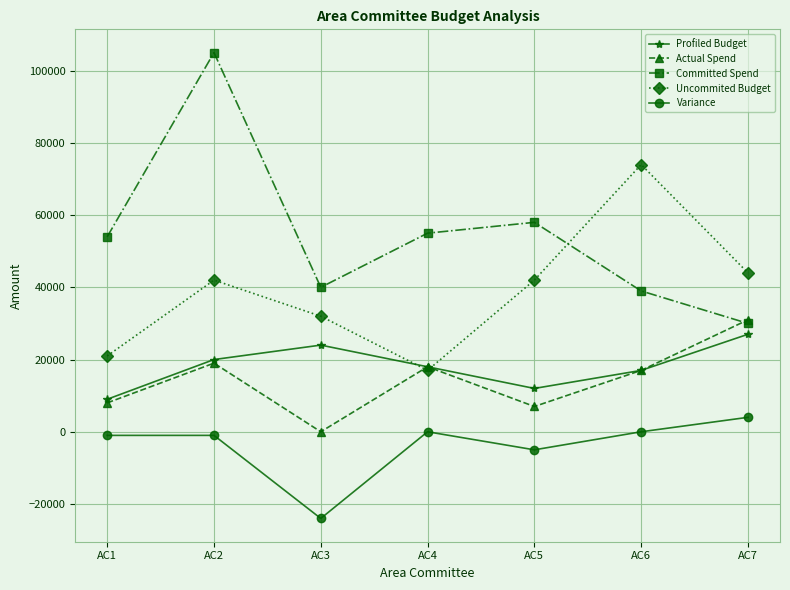

At which label is Committed Spend closest to 67500?

AC5